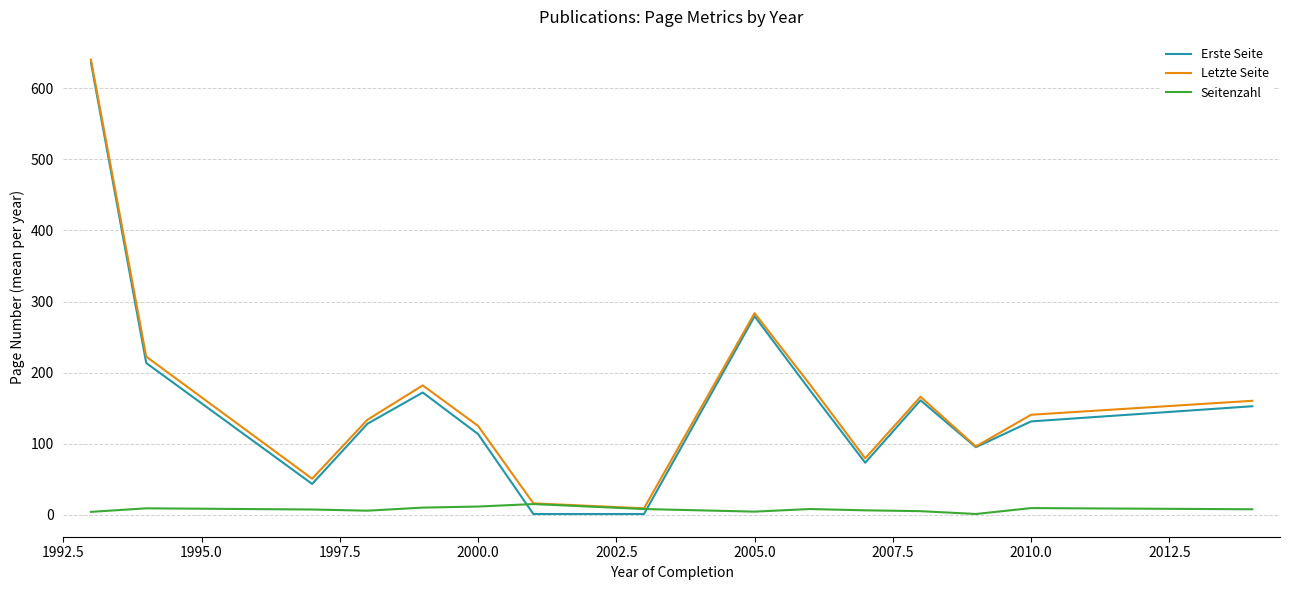

What is the sum of all Seitenzahl values?

112.0